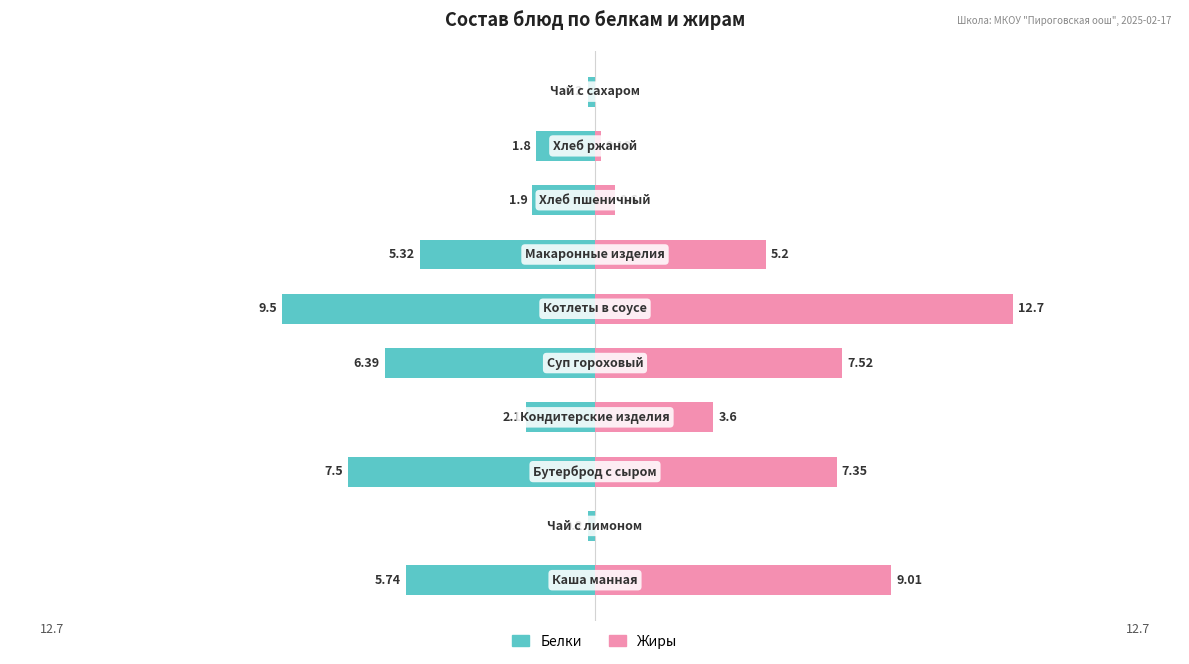

What is the difference between the Жиры values at 6 and 5?

7.5